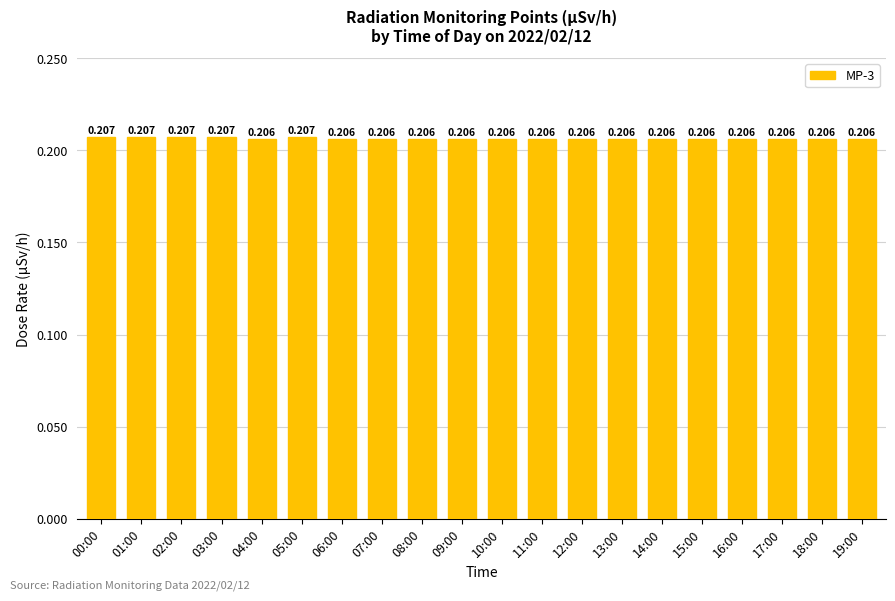

At which category does the chart reach its minimum across all series?

04:00